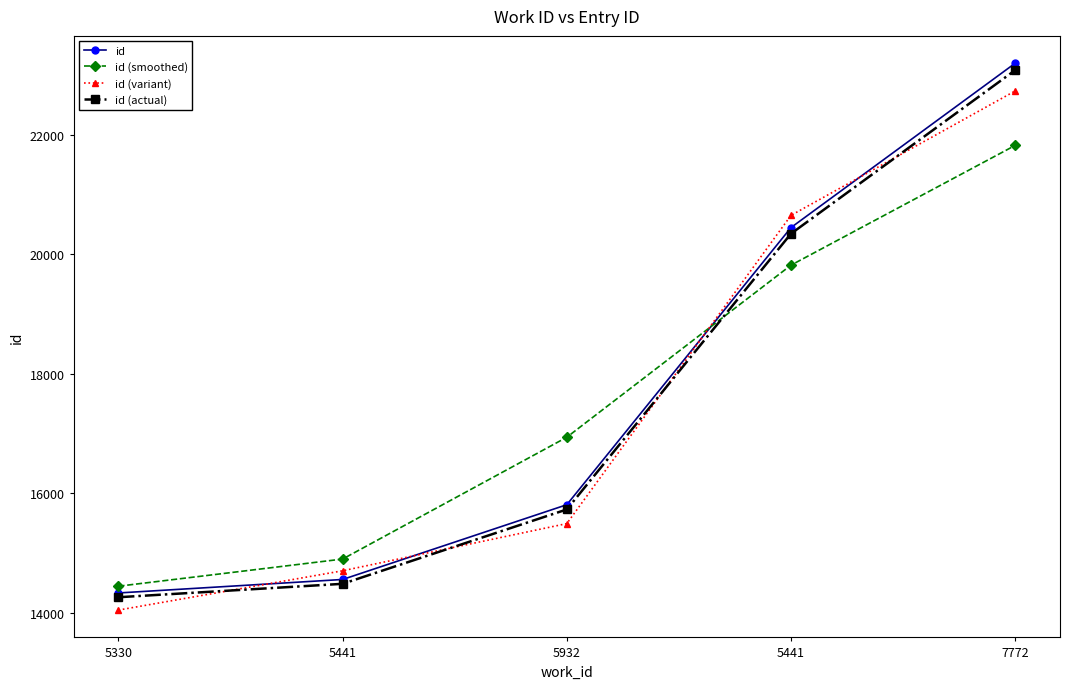

The id series shows 6301.4 at 5441. True or false?

False